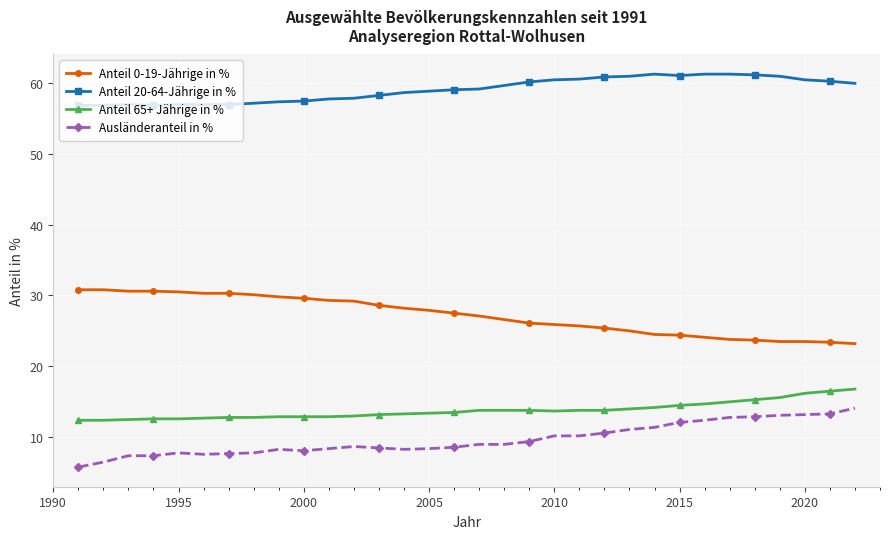

How many distinct data groups are displayed?

4